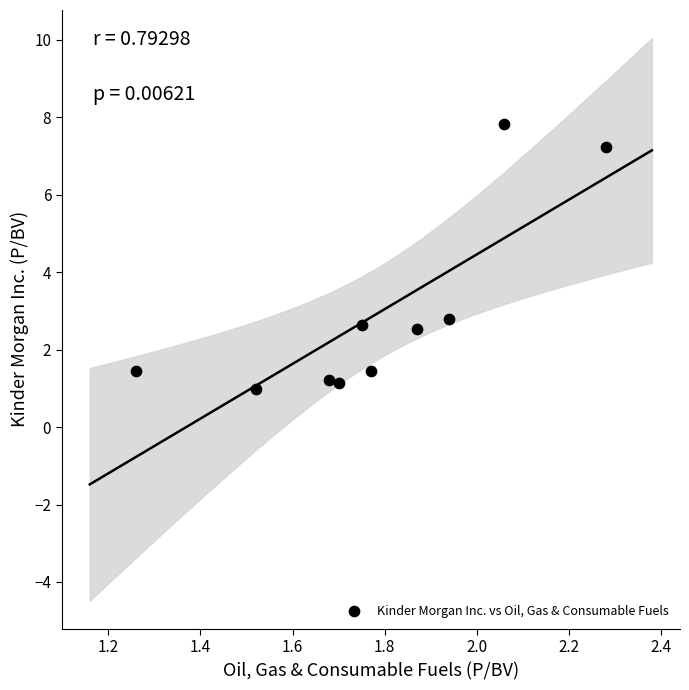

What is the range of Y values (max minus min)?

6.8